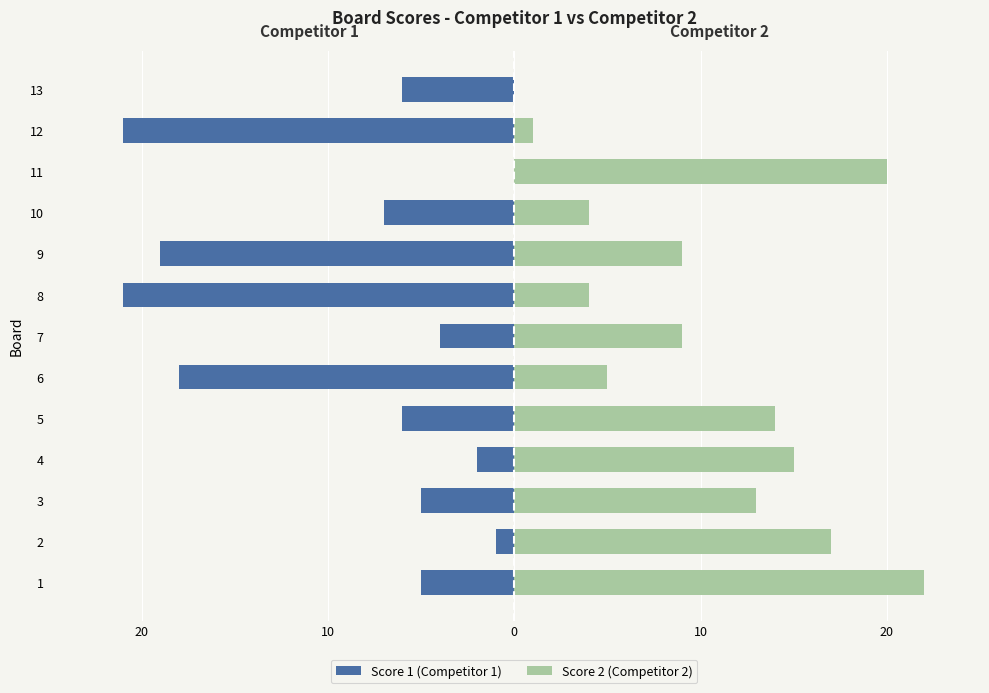

How many values in the Score 2 (Competitor 2) series are below 9?

5